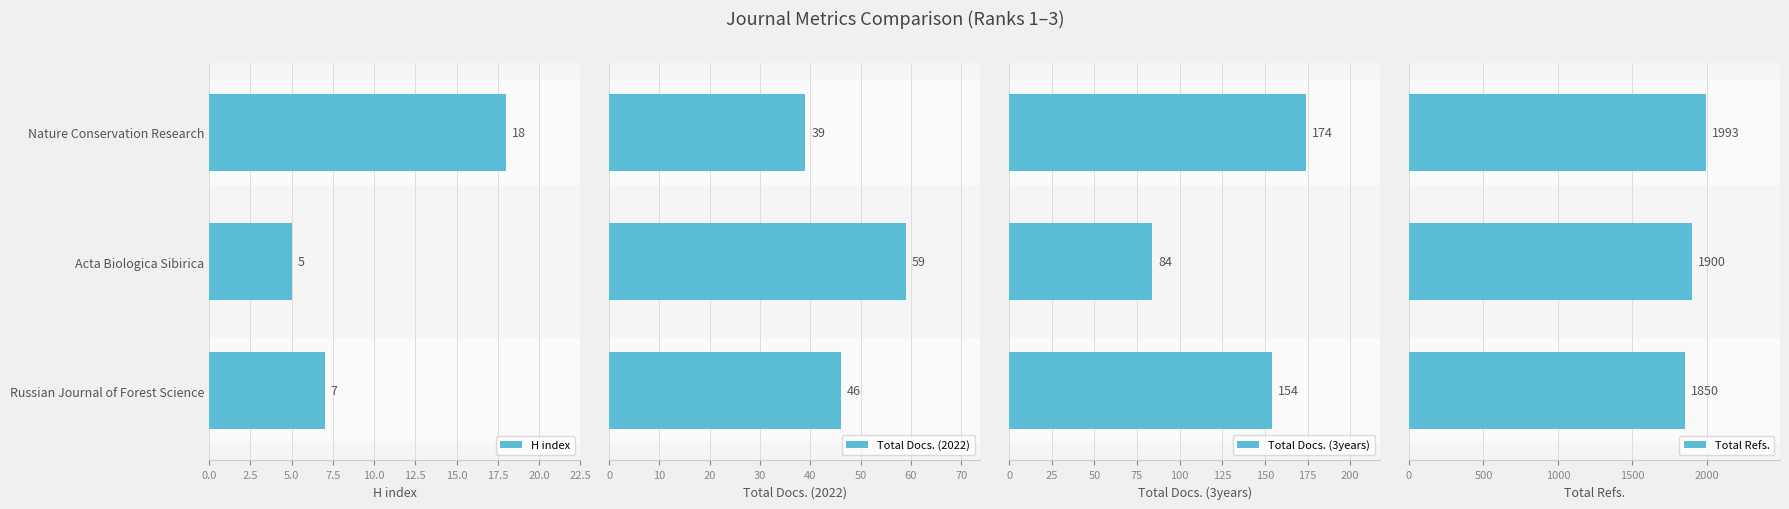

Count the number of categories in the chart.

3